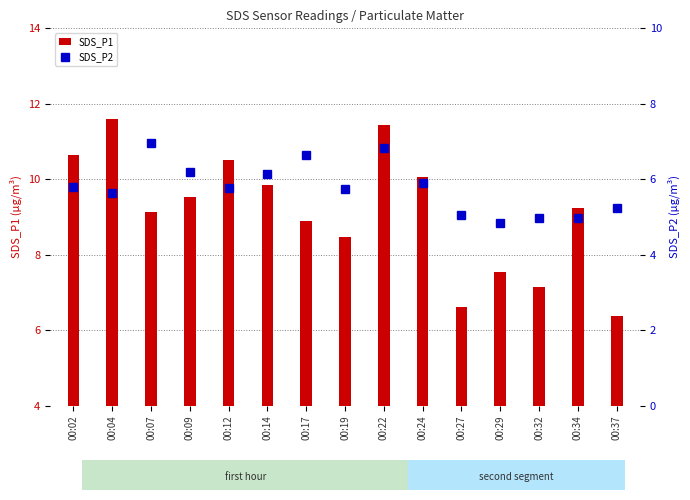

Rank the categories by SDS_P2 value from highest to lowest.

00:07, 00:22, 00:17, 00:09, 00:14, 00:24, 00:02, 00:12, 00:19, 00:04, 00:37, 00:27, 00:32, 00:34, 00:29